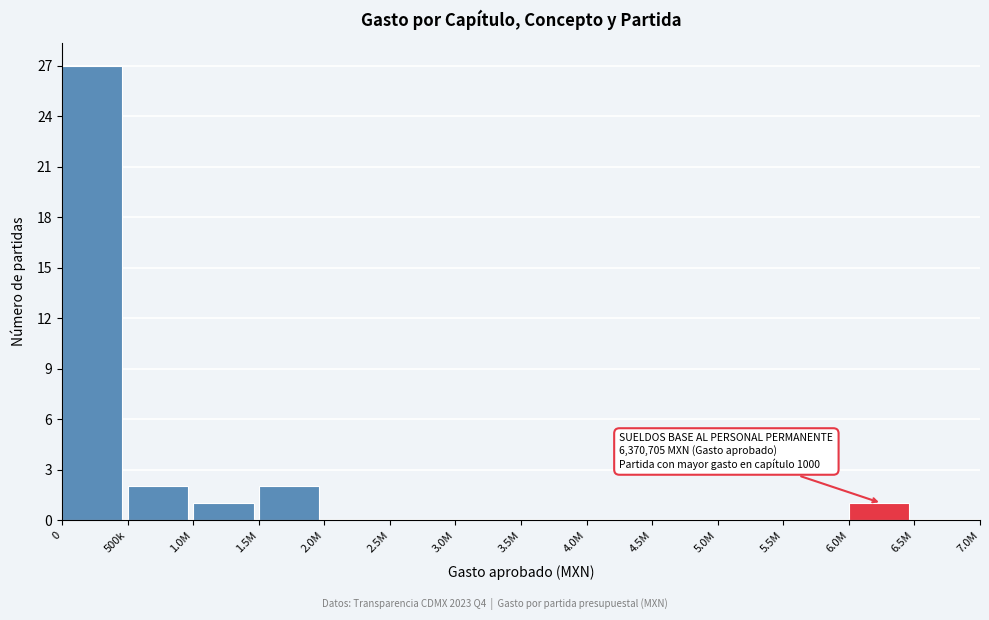

Reading right to left, transcribe all the data shown in this chart.

6.5M=0	6.0M=1	5.5M=0	5.0M=0	4.5M=0	4.0M=0	3.5M=0	3.0M=0	2.5M=0	2.0M=0	1.5M=2	1.0M=1	500k=2	0=27